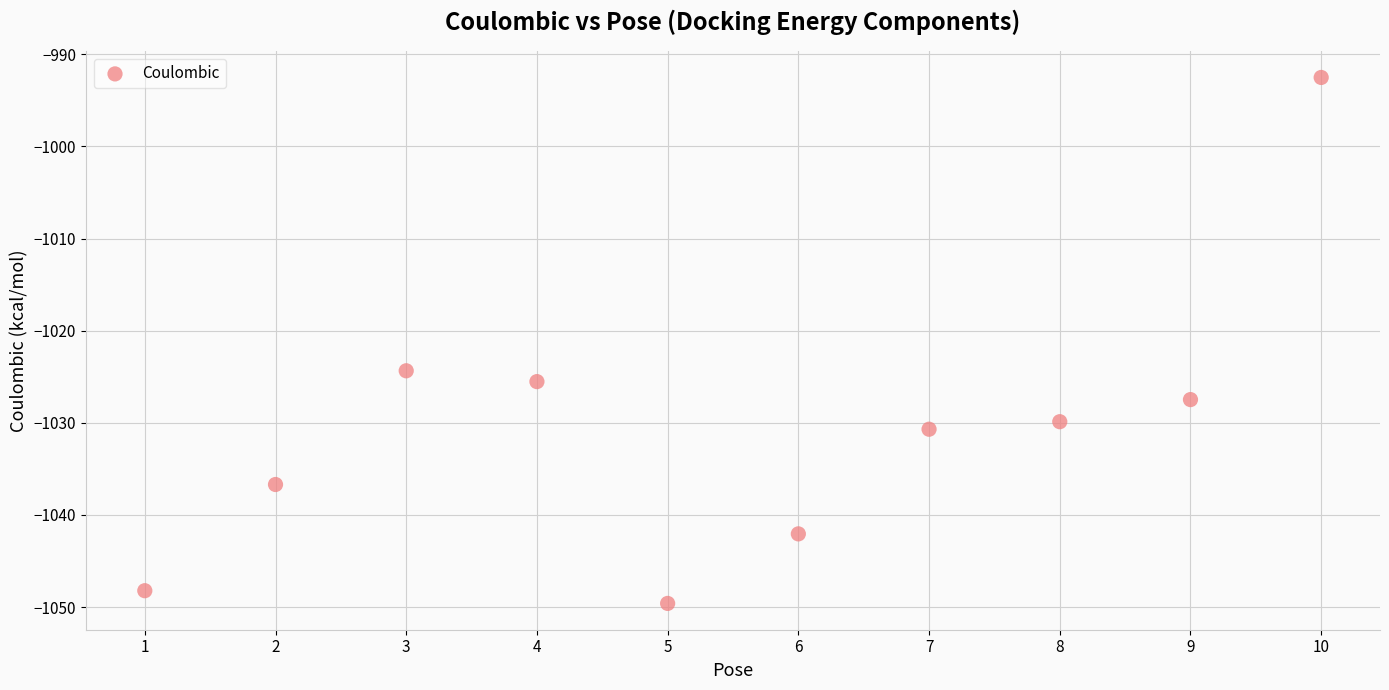

What is the range of Y values (max minus min)?

57.1